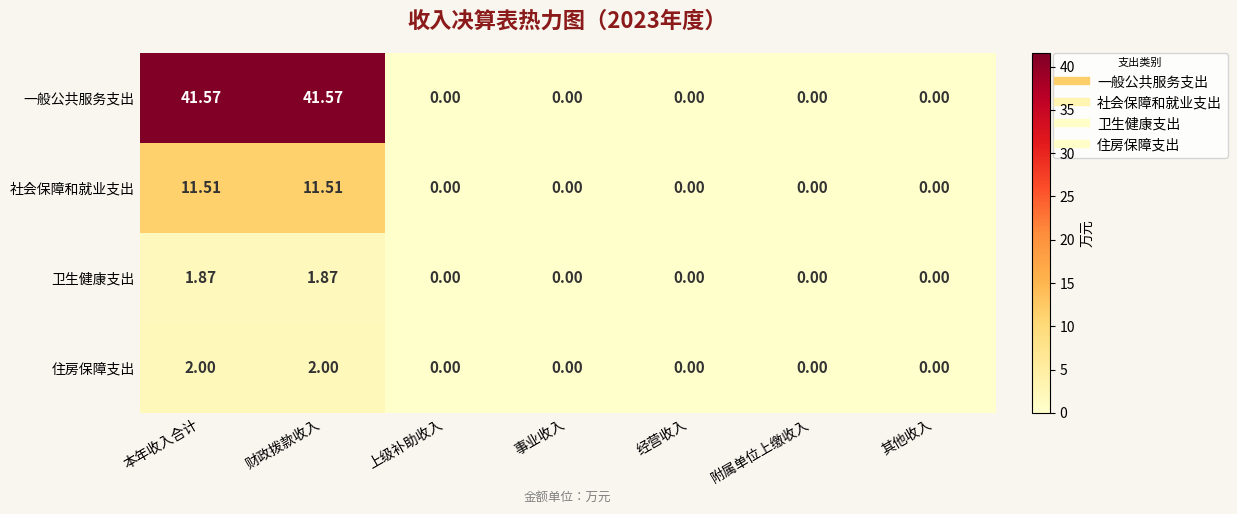

Rank the series by their maximum value, from lowest to highest.

卫生健康支出, 住房保障支出, 社会保障和就业支出, 一般公共服务支出